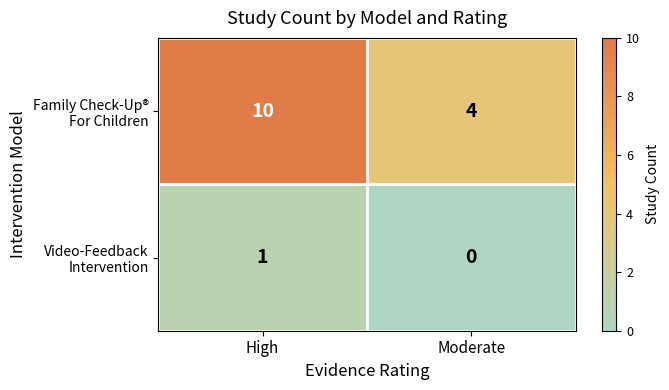

What is the spread (max minus min) of values at Moderate?

4